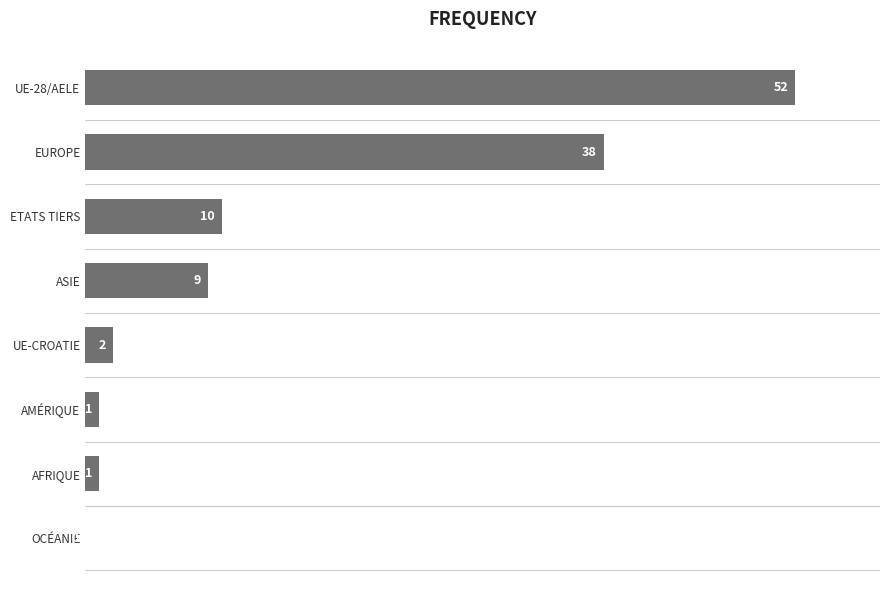

What is the sum of all values?

113